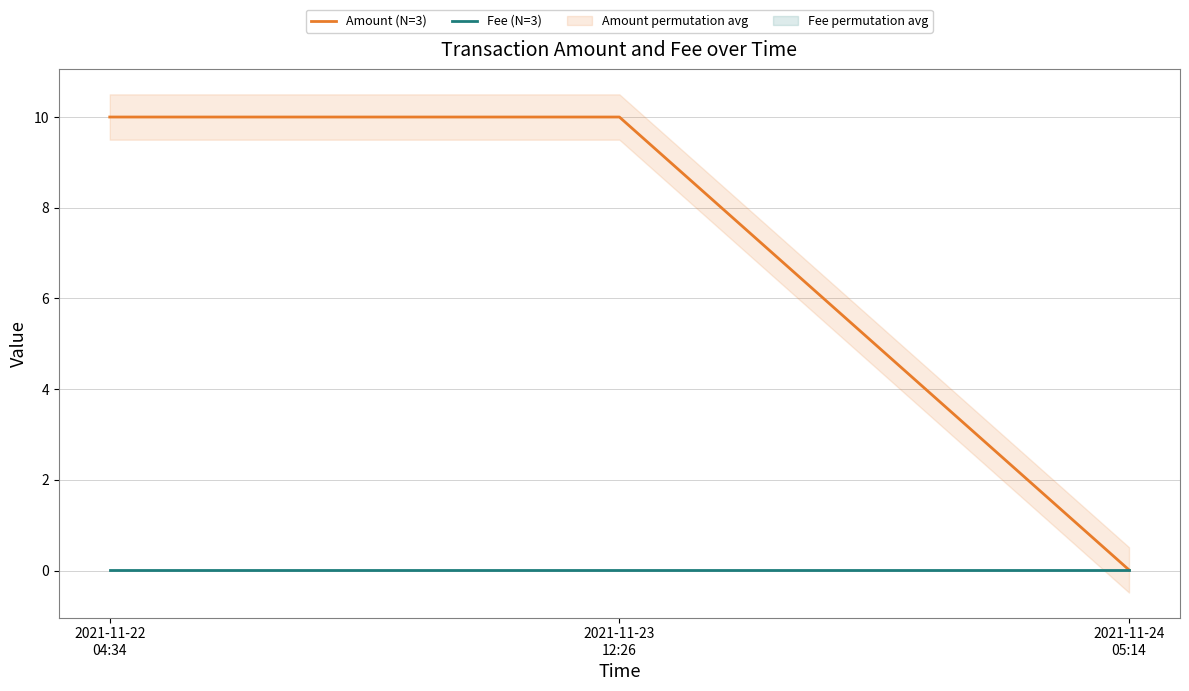

Reading left to right, extract all data points from this chart.

Amount (N=3): 2021-11-22
04:34=10.0	2021-11-23
12:26=10.0	2021-11-24
05:14=0.0
Fee (N=3): 2021-11-22
04:34=0.0	2021-11-23
12:26=0.0	2021-11-24
05:14=0.0